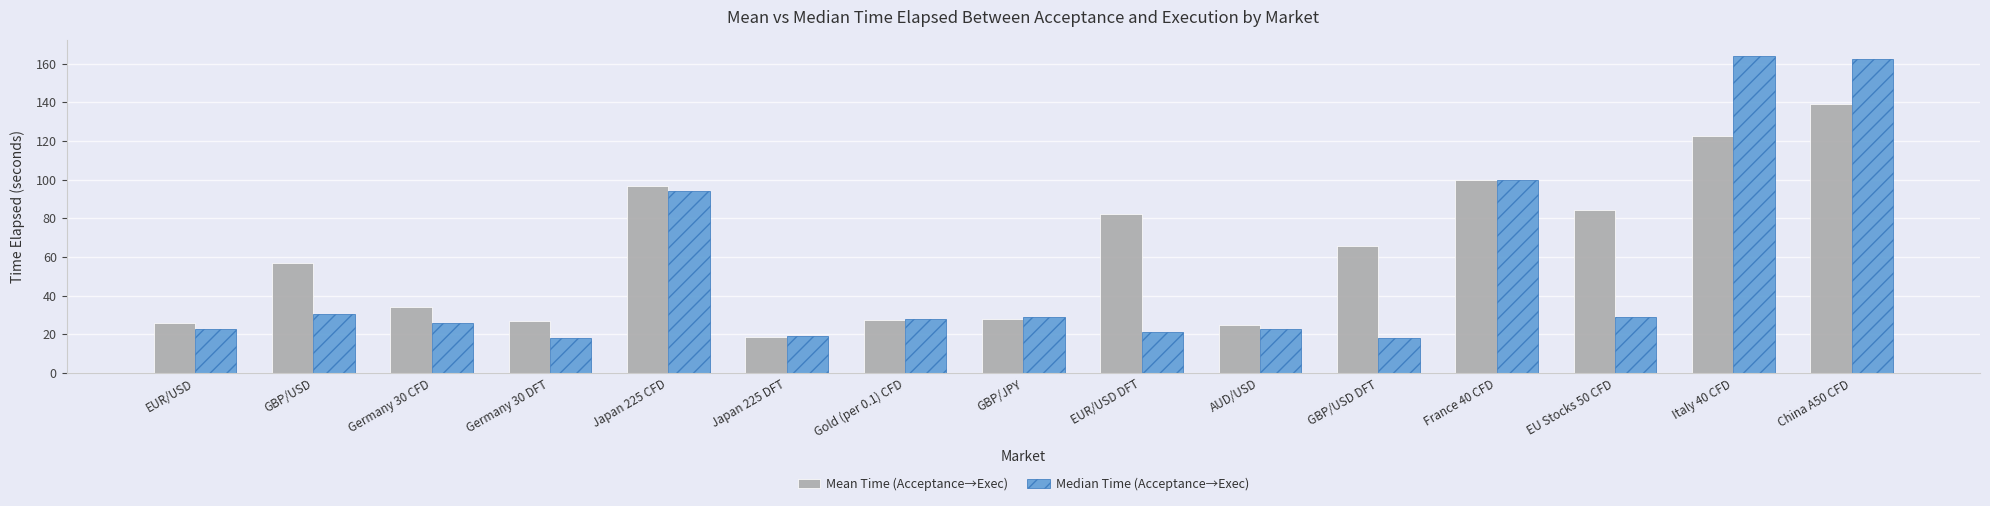

At which category does the chart reach its peak across all series?

Italy 40 CFD